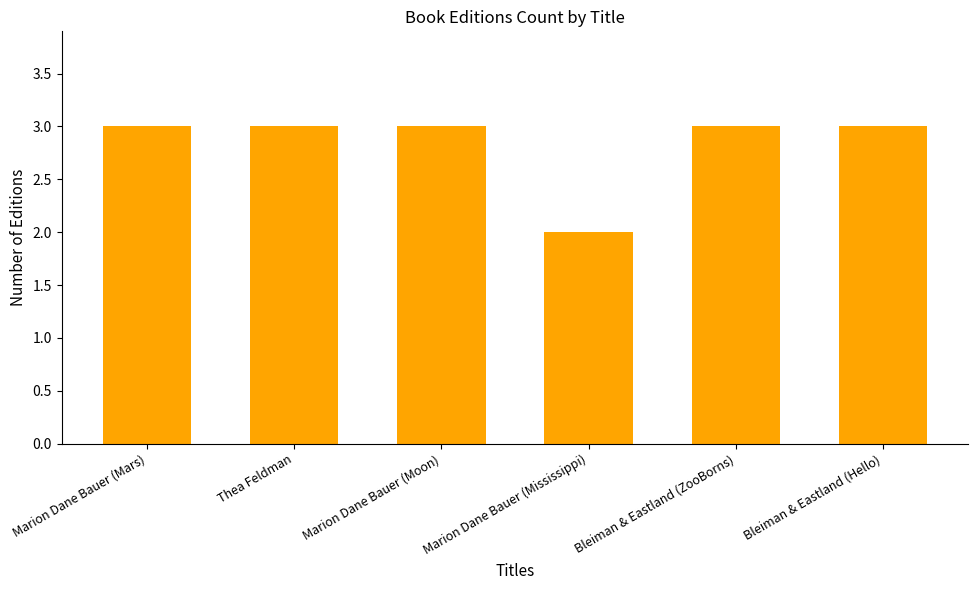

At which category does the chart reach its minimum across all series?

Marion Dane Bauer (Mississippi)